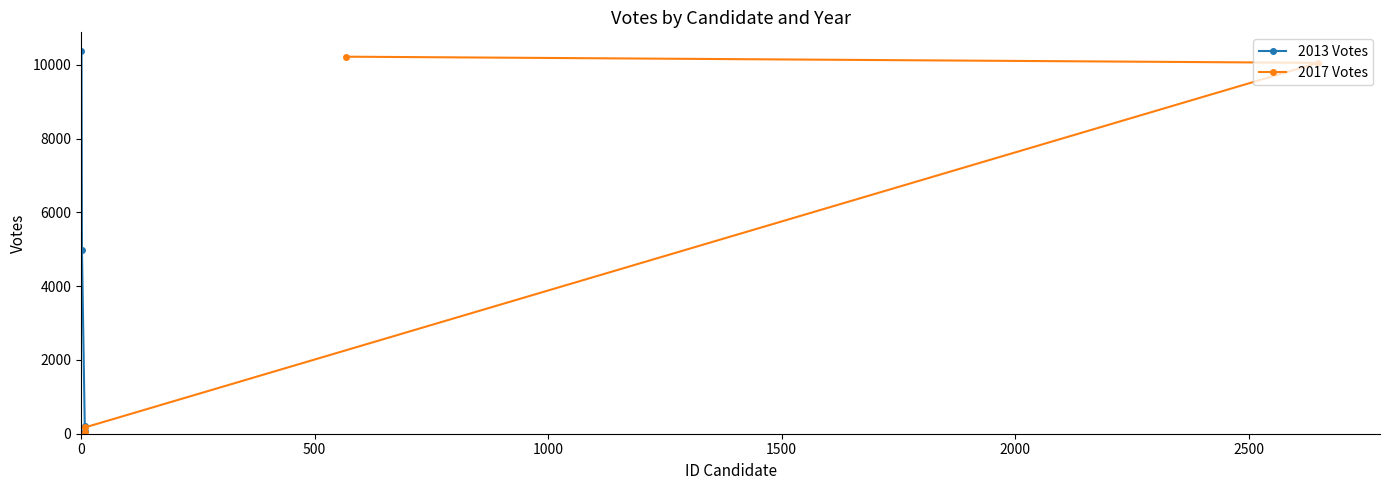

How many categories are shown in the chart?

4